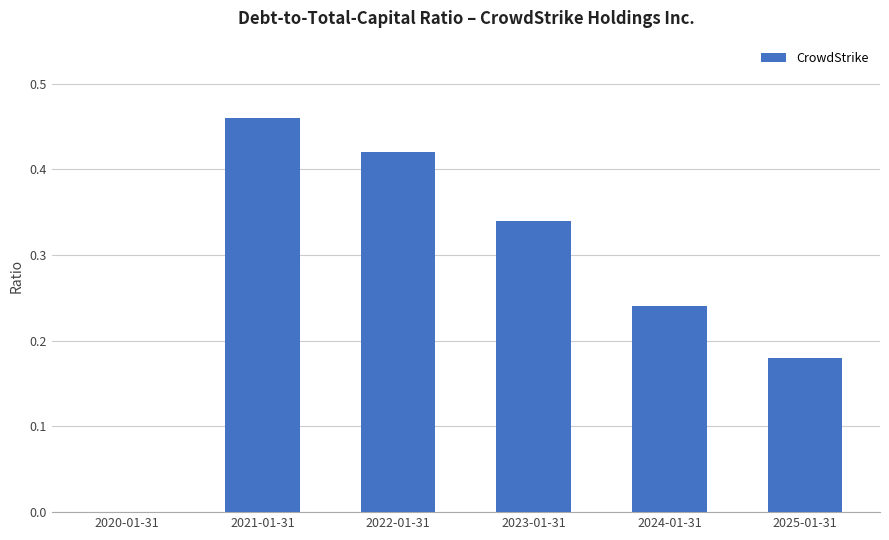

Is it true that the value at 2022-01-31 is 0.7?

False